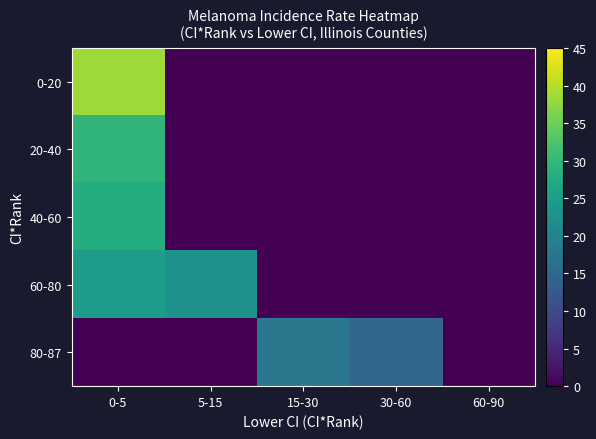

Between 0-5 and 15-30, which series saw the biggest shift?

0-20